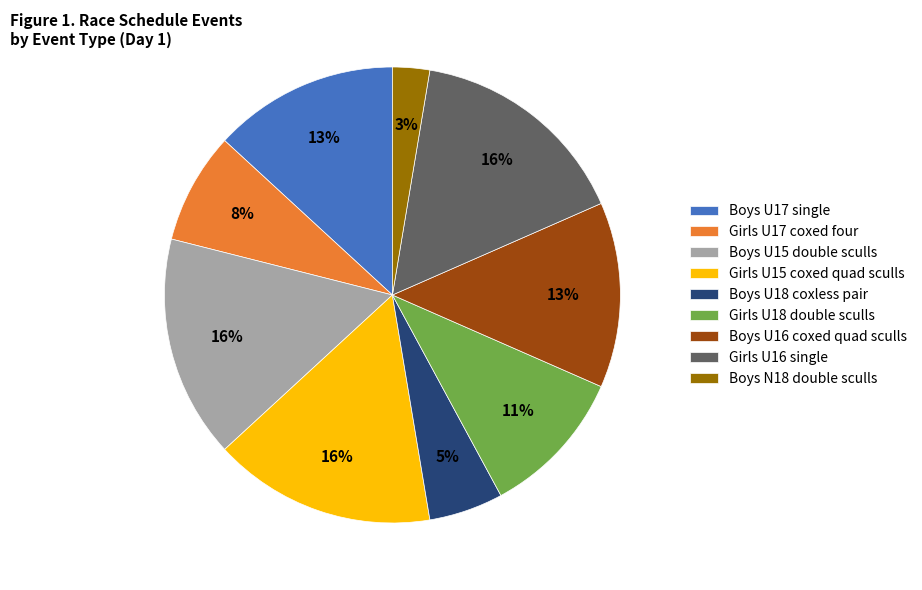

To the nearest percent, what percentage of the pie is Girls U18 double sculls?

11%